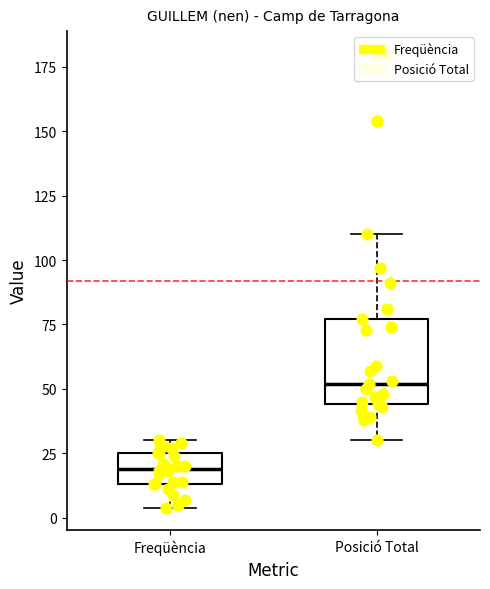

Reading left to right, read every box against the y-axis: the position of its median line, the range the box covers, and the ends of its whiskers. The values are not printed on the chart, so give them approximately, as read against the axis.

Freqüència: median 20, box 15 to 25, whiskers 5 to 30
Posició Total: median 50, box 45 to 75, whiskers 30 to 110